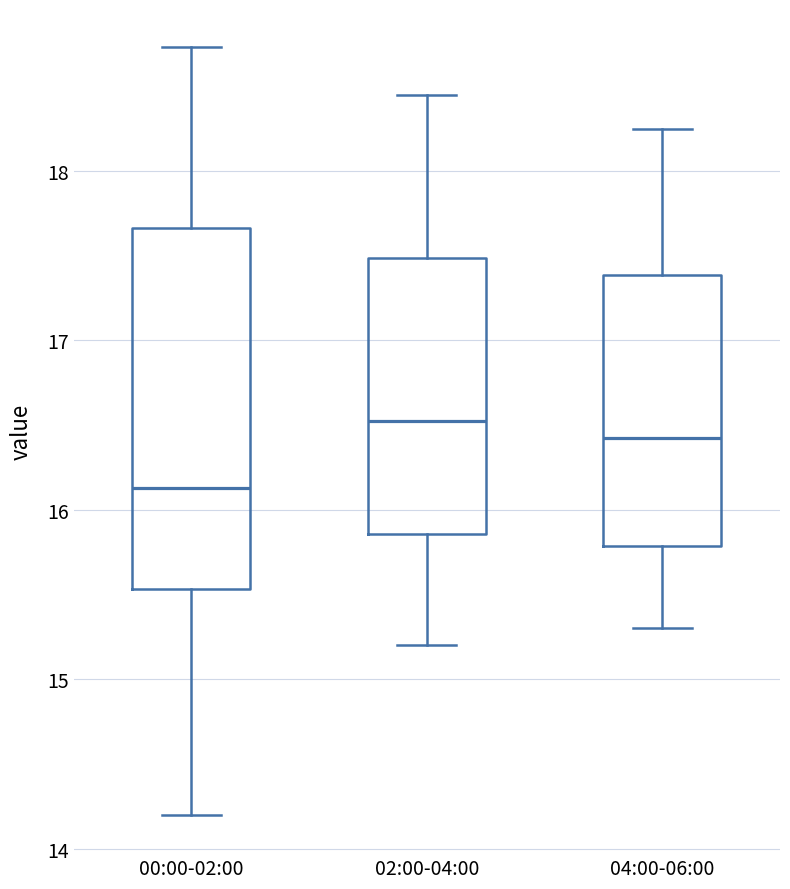

Reading left to right, transcribe this box plot: for each box, give where its median line is, the range the box spans, and where its two whiskers end, as read against the y-axis. The values are not printed on the chart, so give them approximately, as read against the axis.

00:00-02:00: median 16.1, box 15.5 to 17.7, whiskers 14.2 to 18.7
02:00-04:00: median 16.5, box 15.9 to 17.5, whiskers 15.2 to 18.5
04:00-06:00: median 16.4, box 15.8 to 17.4, whiskers 15.3 to 18.3